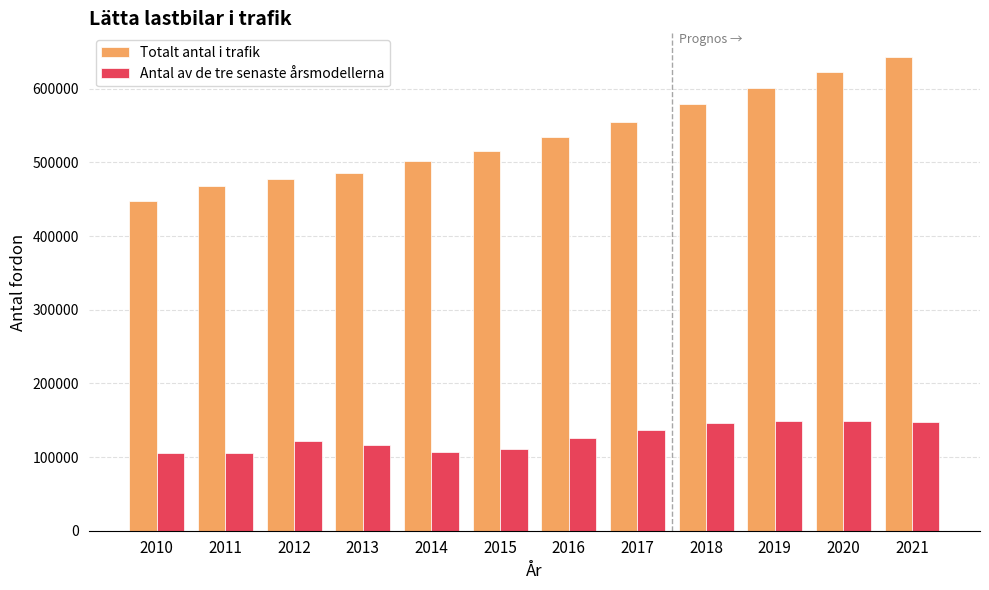

What is the average value of the Totalt antal i trafik series?

536078